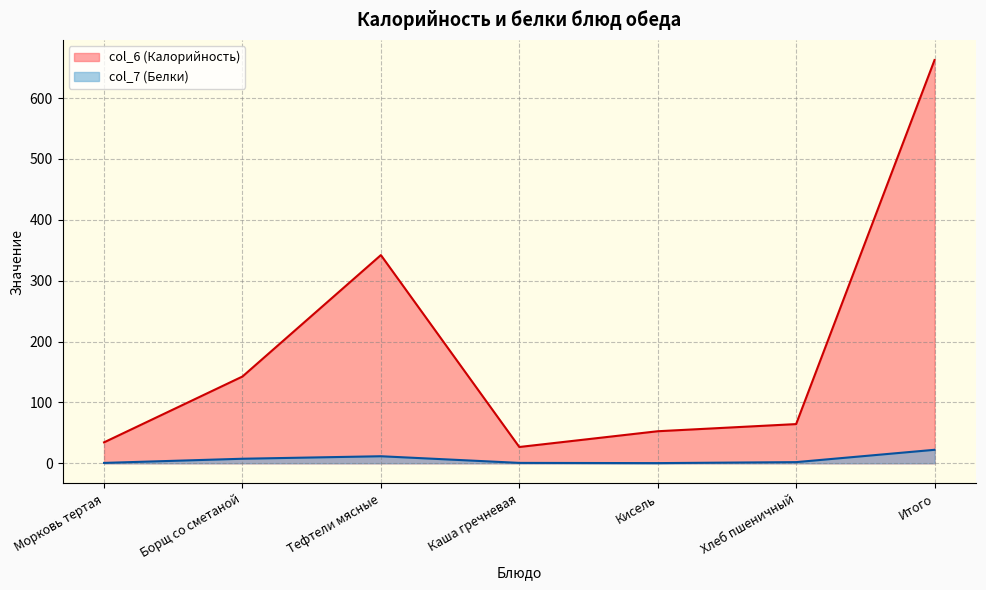

The col_6 series shows 64.3 at Хлеб пшеничный. True or false?

True